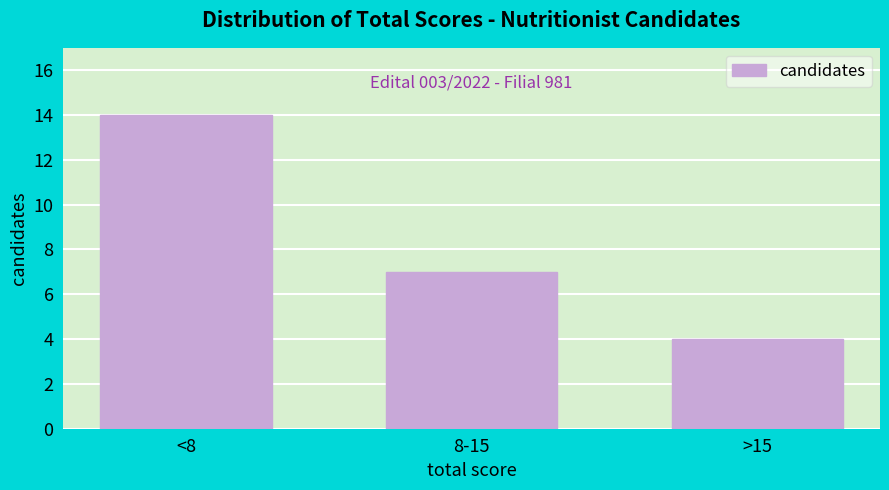

Reading left to right, extract all data points from this chart.

<8=14	8-15=7	>15=4